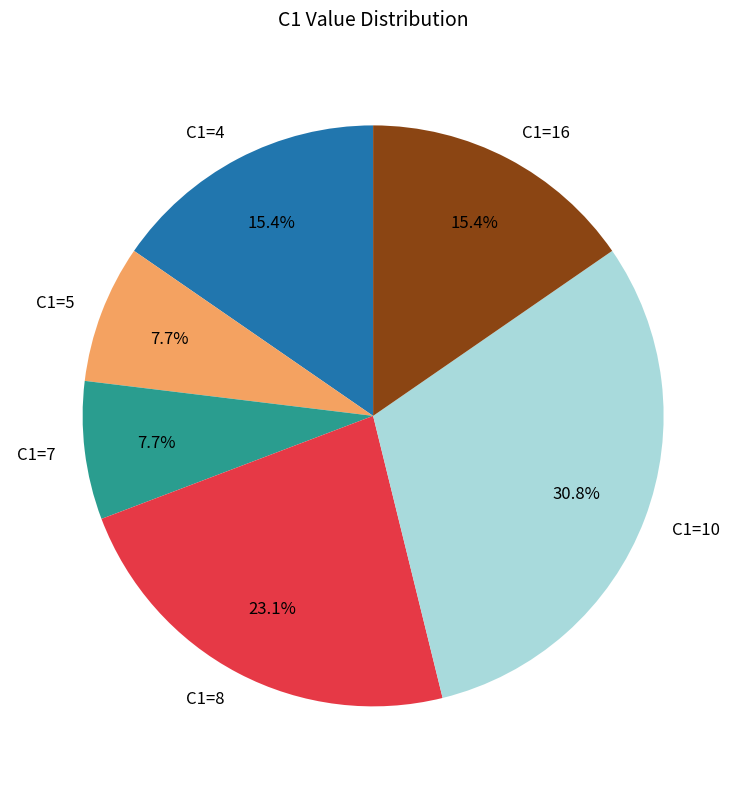

Is it true that C1=8 is 1% of the pie?

False